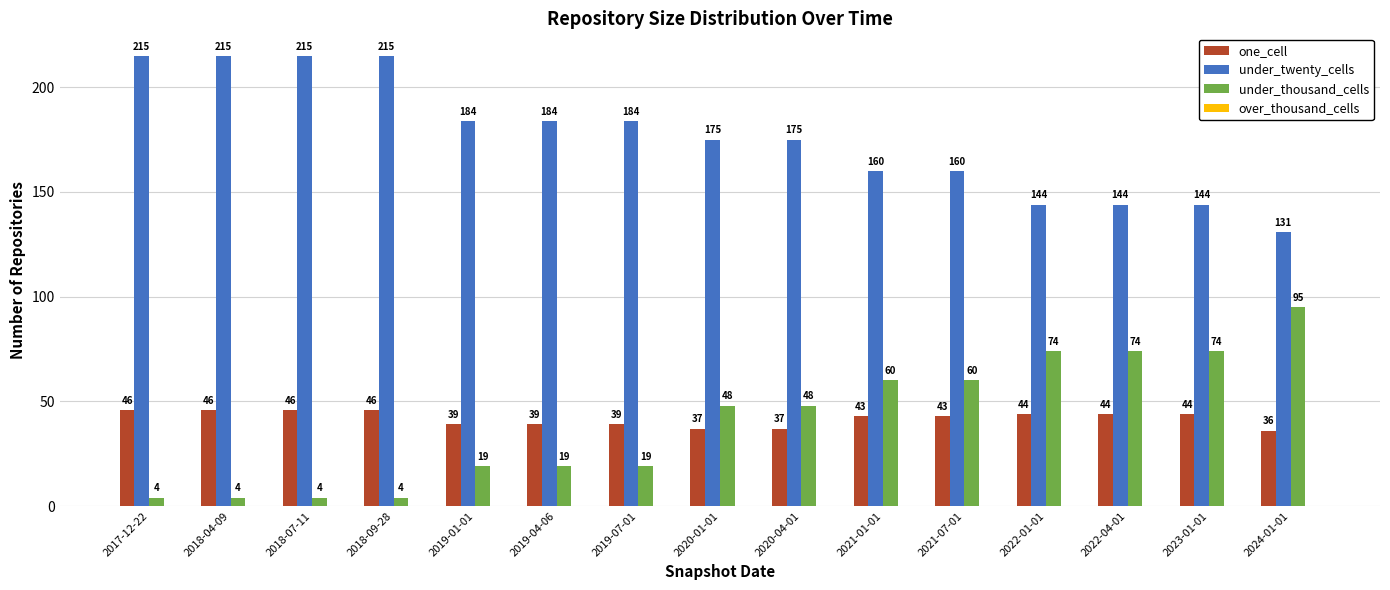

Is the value of under_thousand_cells at 2019-07-01 greater than the value of under_twenty_cells at 2022-01-01?

No